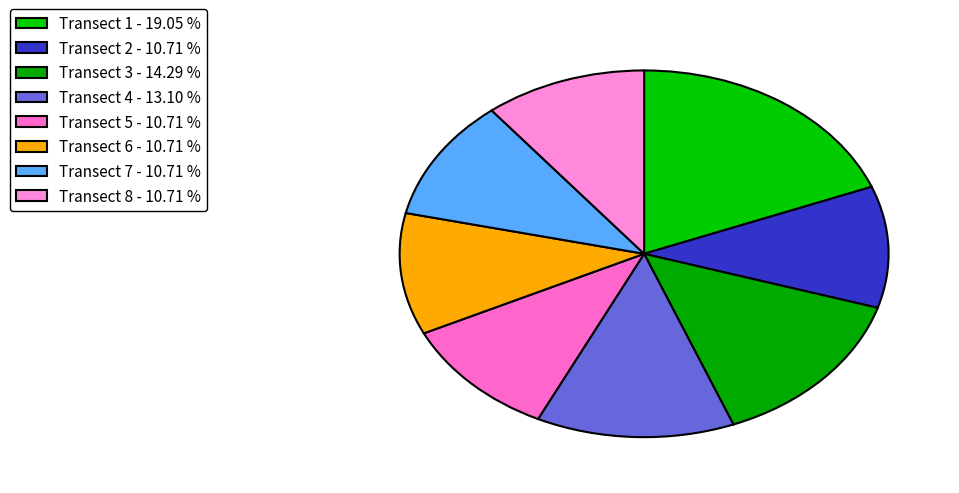

To the nearest percent, what is the difference between the Transect 8 and Transect 3 slice percentages?

4%